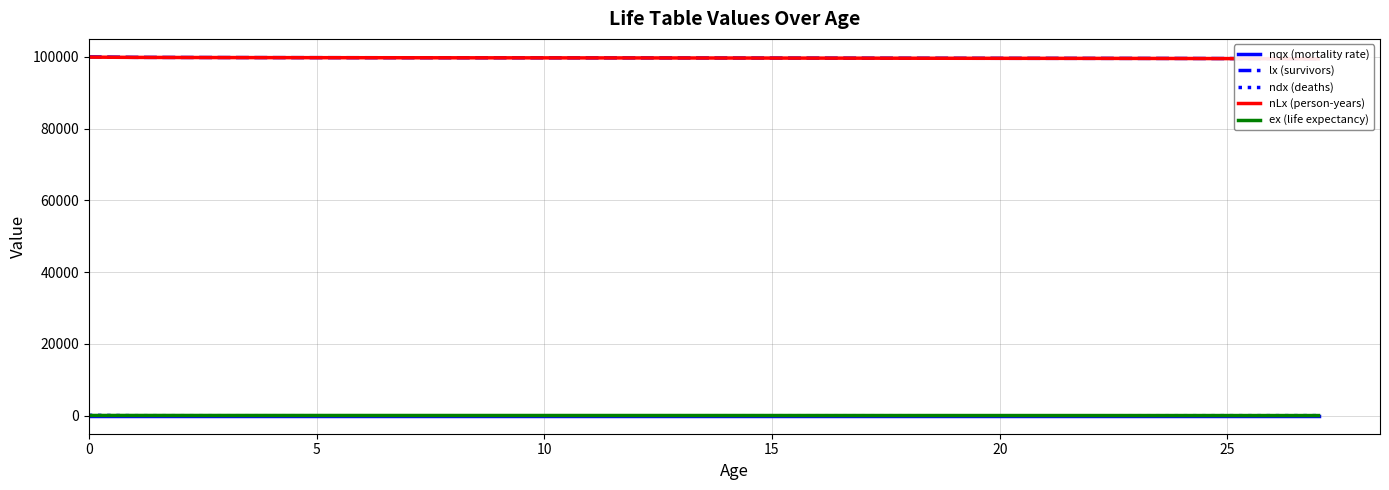

What is the difference between the second highest and second lowest values in the lx (survivors) series?

365.0